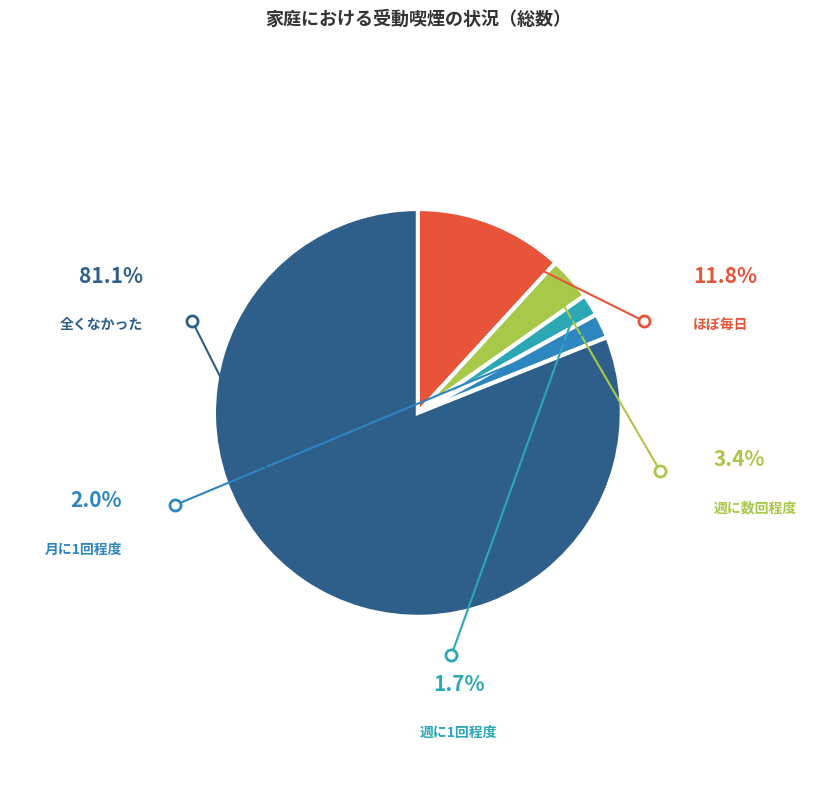

The 全くなかった slice represents 94% of the pie. True or false?

False